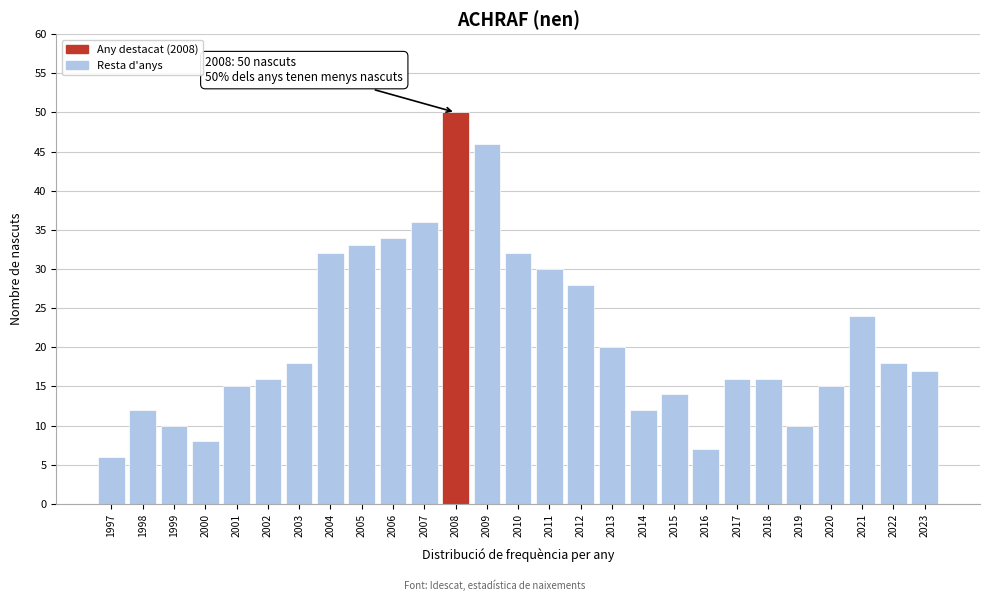

Reading left to right, extract all data points from this chart.

6	12	10	8	15	16	18	32	33	34	36	50	46	32	30	28	20	12	14	7	16	16	10	15	24	18	17